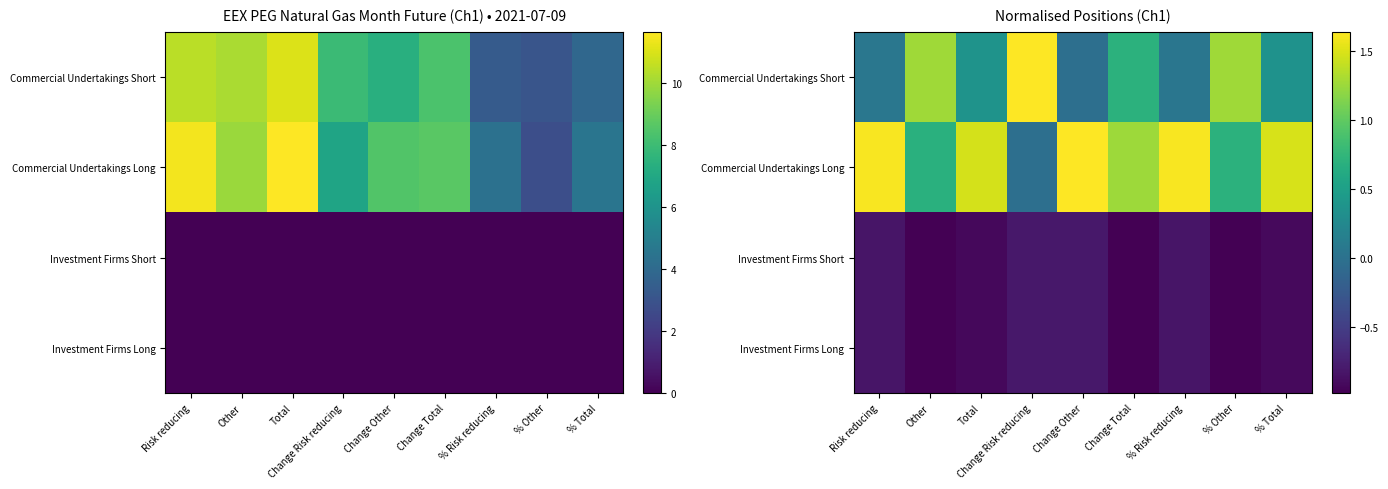

What is the maximum value shown in the chart?

1.6